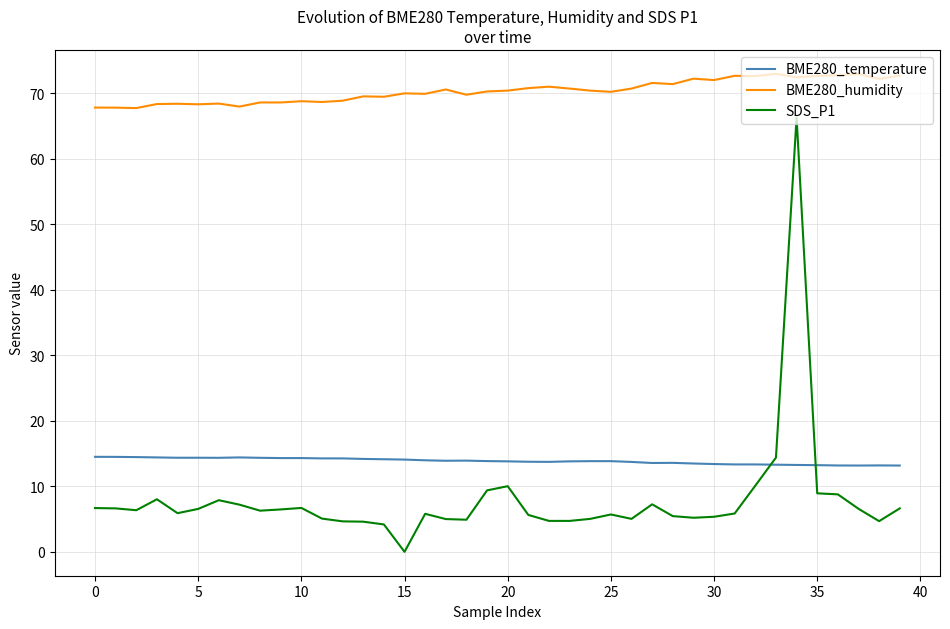

Which series has the largest range (max minus min)?

SDS_P1